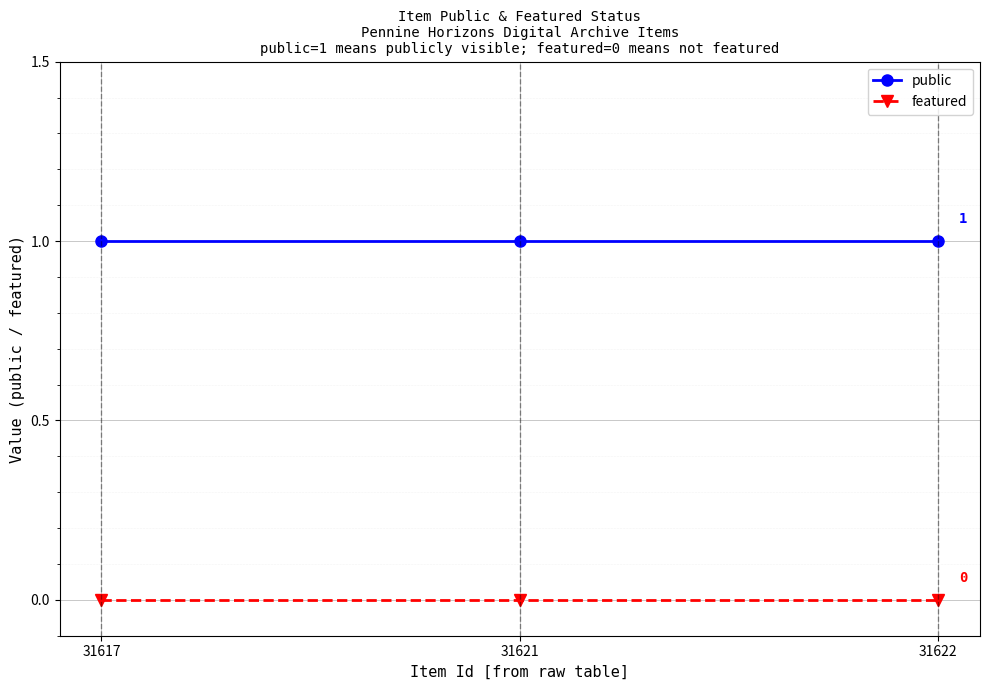

Which series has the largest total across all categories?

public